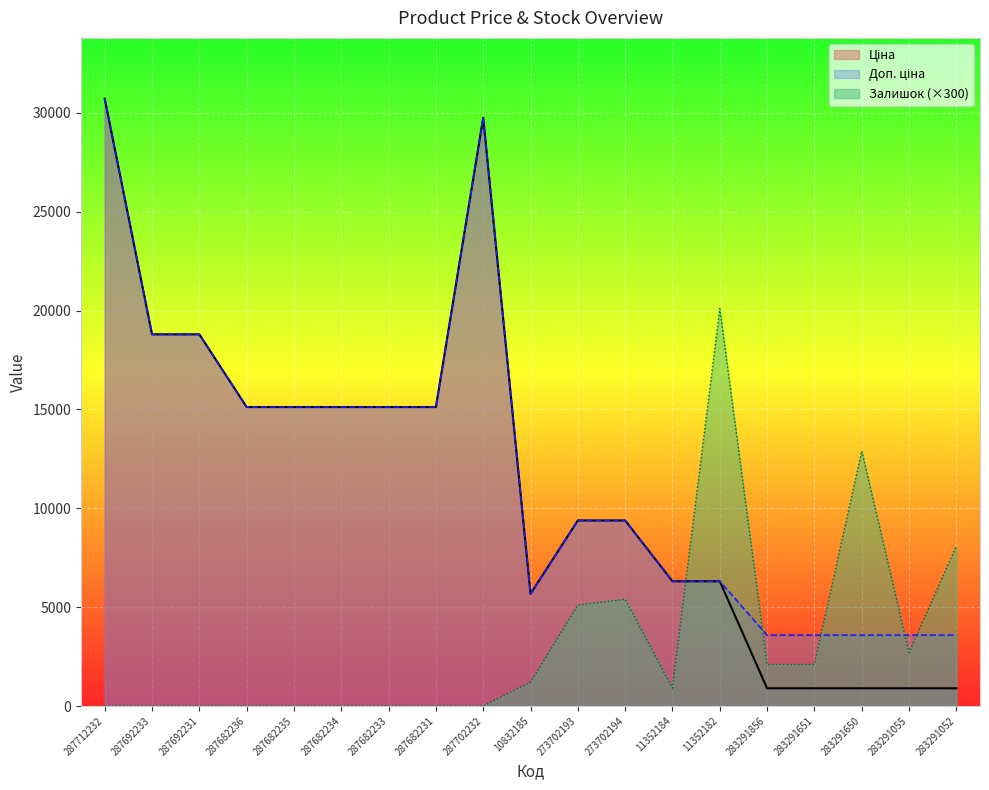

Which has a higher value, 10832185 or 273702194?

273702194